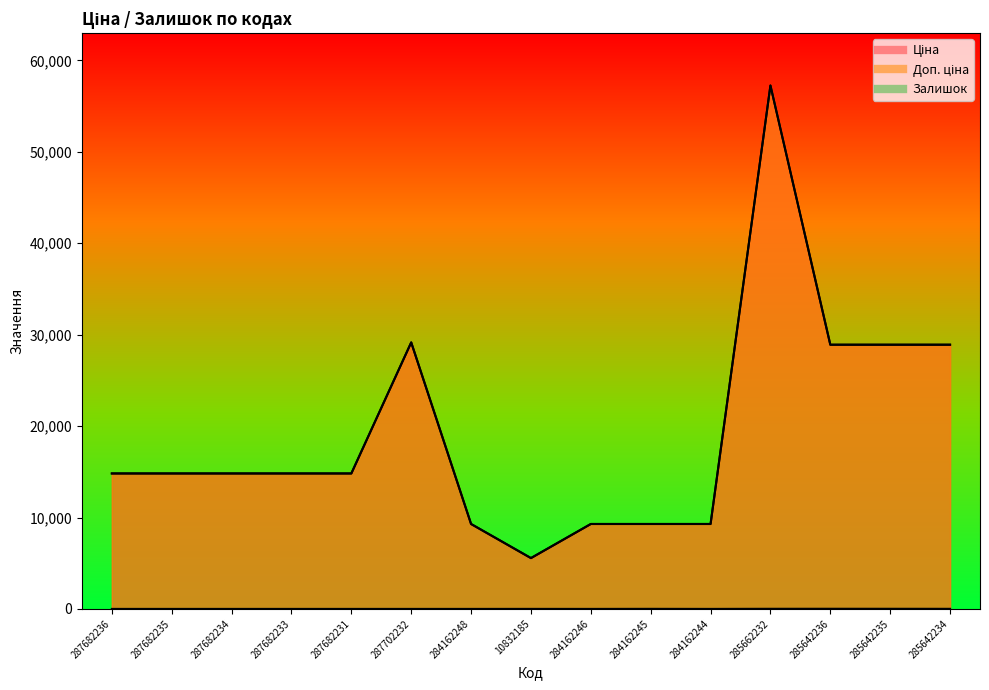

In Доп. ціна, how many points are lower than both neighbors (excluding endpoints)?

1